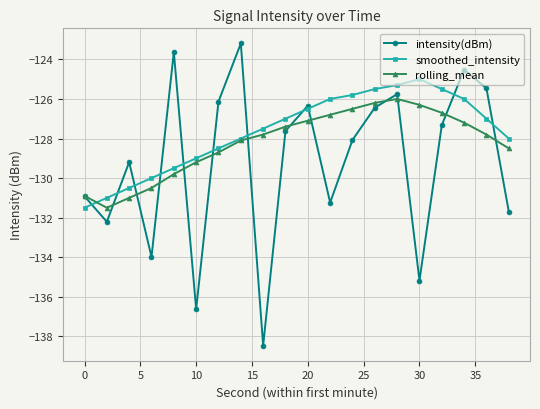

What is the greatest value displayed?

-123.2